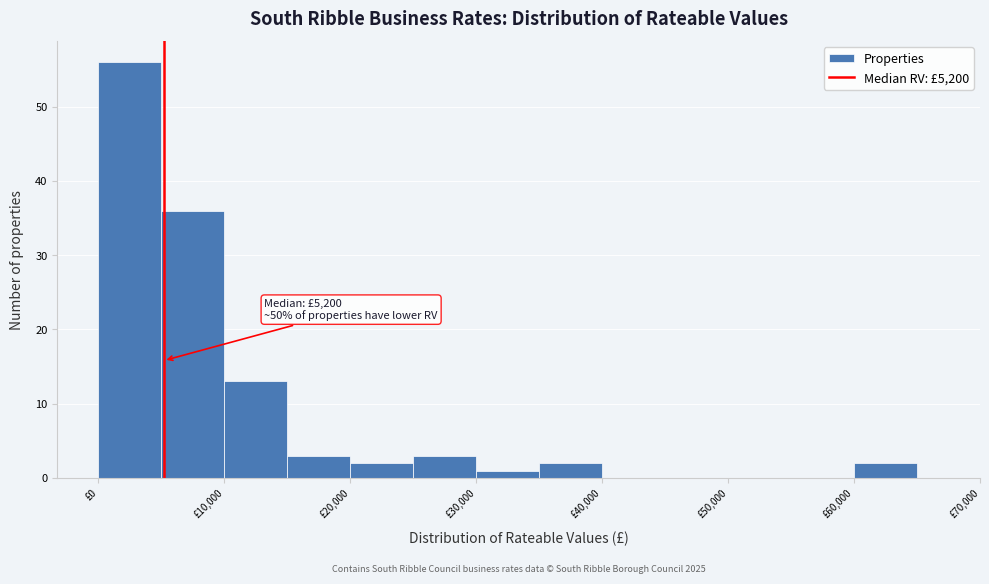

Over which range of the x-axis is the bar tallest?

0 to 5000